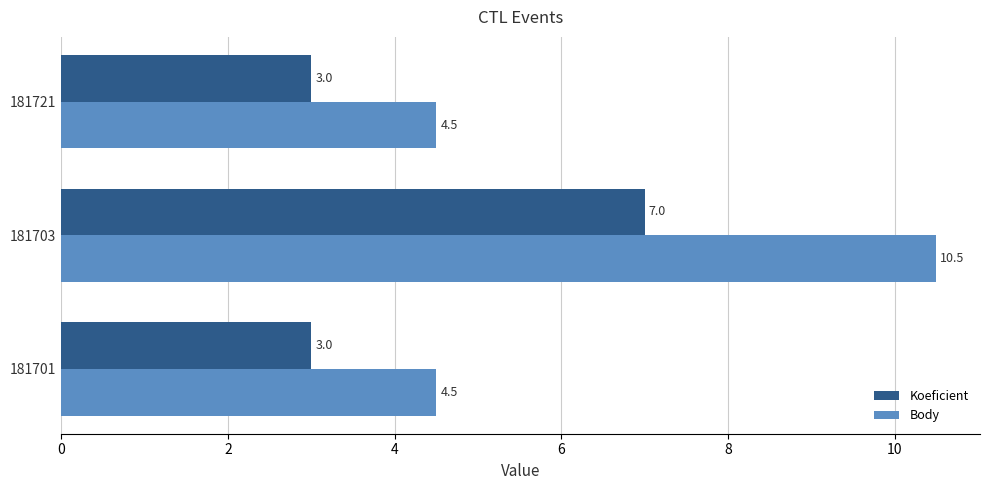

What value does the Koeficient series have at 181703?

7.0